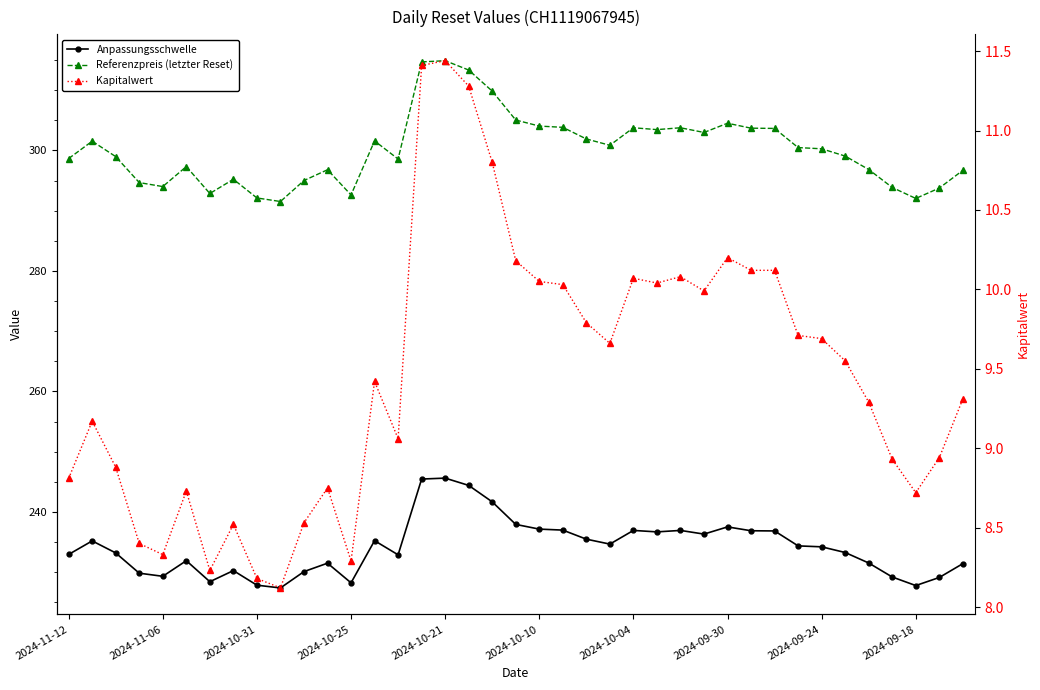

Reading left to right, what are all the values shown in this chart?

Anpassungsschwelle: 232.9	235.2	233.2	229.8	229.3	231.9	228.4	230.3	227.8	227.4	230.1	231.5	228.2	235.2	232.9	245.5	245.6	244.4	241.7	237.9	237.2	237.0	235.5	234.7	236.9	236.7	236.9	236.3	237.5	236.9	236.8	234.4	234.2	233.3	231.5	229.2	227.8	229.1	231.4
Referenzpreis (letzter Reset): 298.6	301.5	299.0	294.7	294.0	297.3	292.9	295.2	292.1	291.5	295.0	296.8	292.6	301.6	298.6	314.7	314.9	313.3	309.8	305.0	304.0	303.8	301.9	300.9	303.8	303.4	303.8	303.0	304.5	303.7	303.6	300.5	300.3	299.1	296.8	293.9	292.0	293.8	296.7
Kapitalwert: 8.8	9.2	8.9	8.4	8.3	8.7	8.2	8.5	8.2	8.1	8.5	8.8	8.3	9.4	9.1	11.4	11.4	11.3	10.8	10.2	10.1	10.0	9.8	9.7	10.1	10.0	10.1	10.0	10.2	10.1	10.1	9.7	9.7	9.6	9.3	8.9	8.7	8.9	9.3